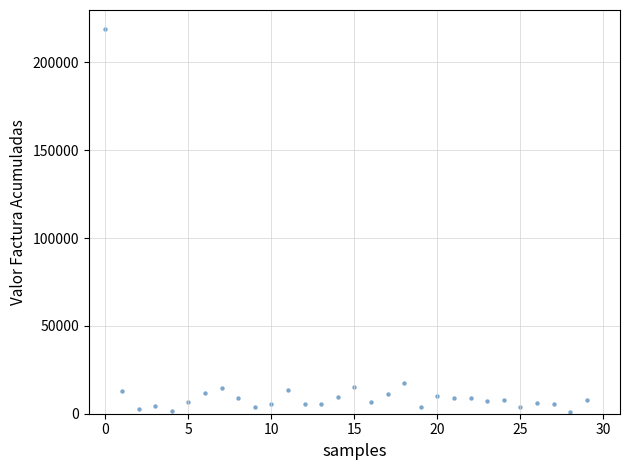

What is the range of Y values (max minus min)?

217757.7